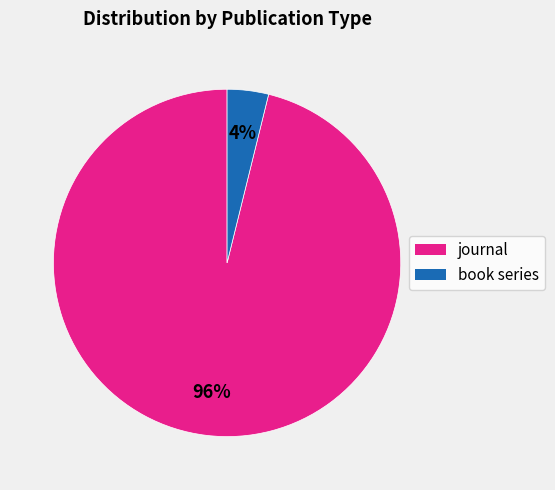

Which has a higher value, journal or book series?

journal